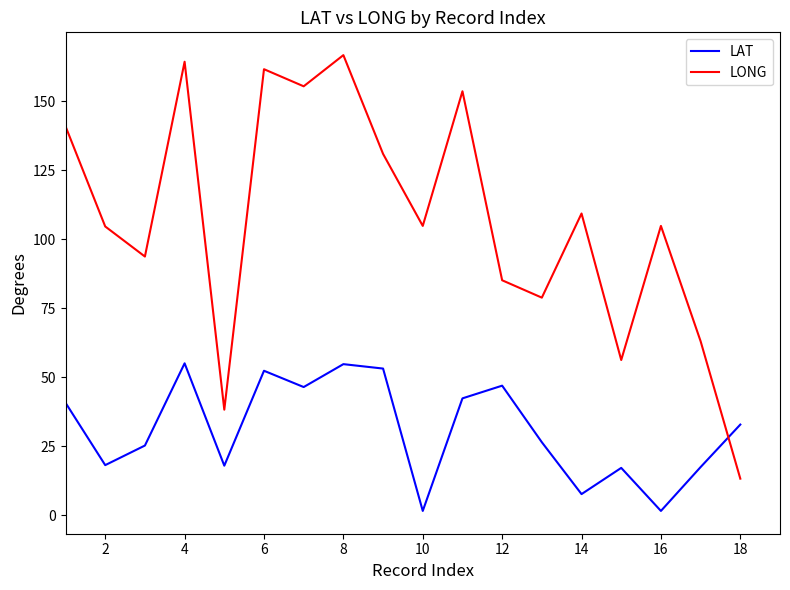

What is the difference between the maximum and minimum values in the LAT series?

53.5